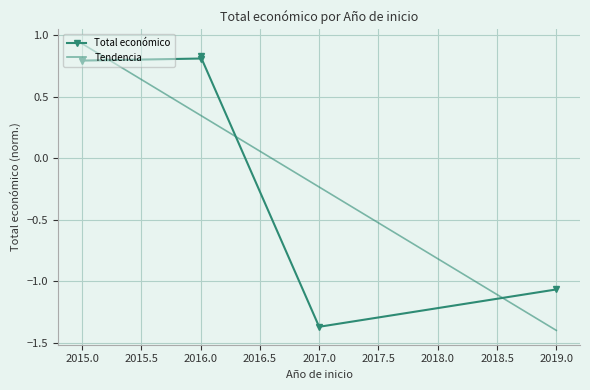

Which has a higher value, 2015.0 or 2016.0?

2016.0